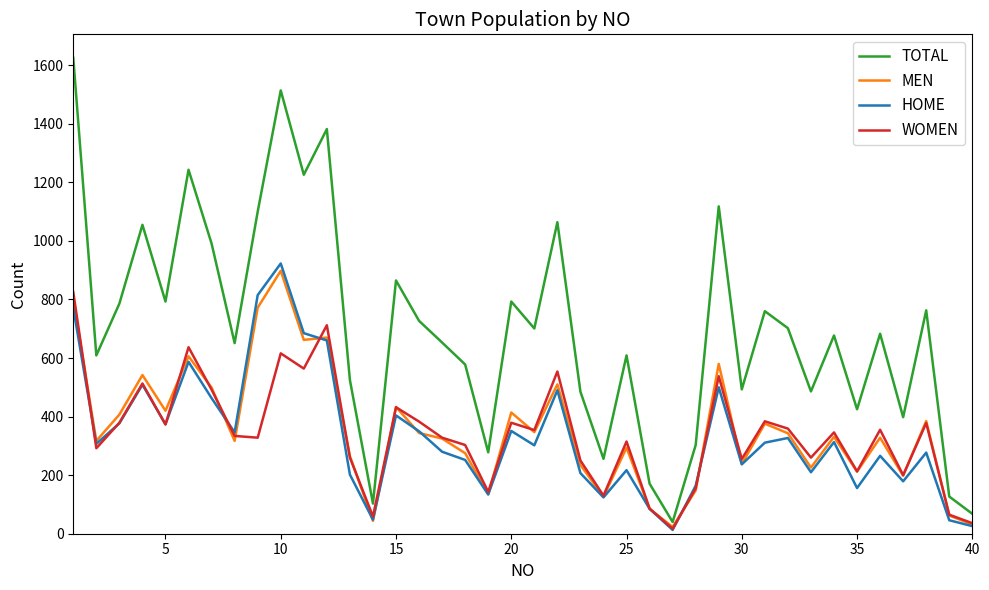

What is the difference between the second highest and second lowest values in the MEN series?

768